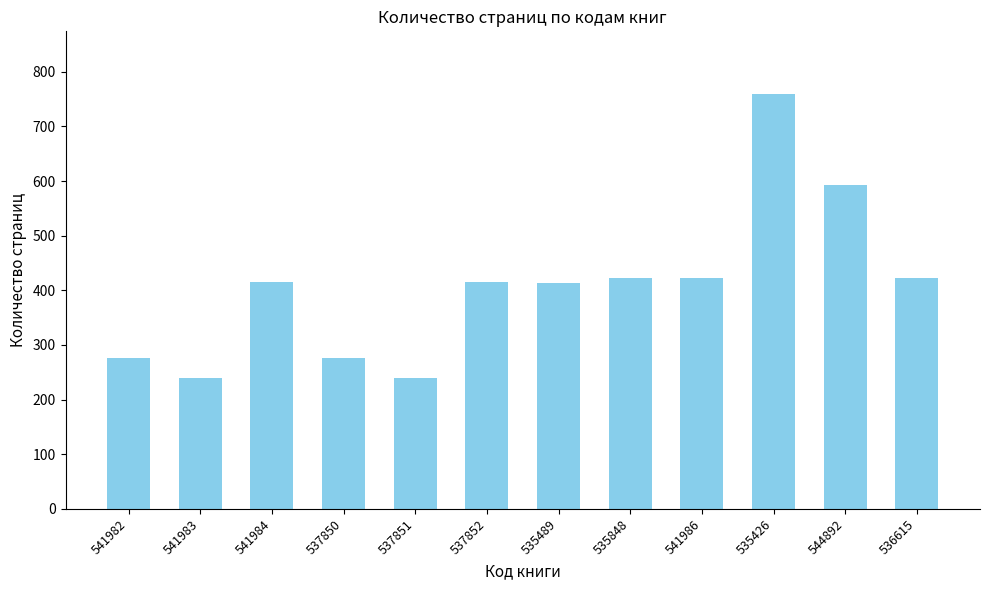

Between 541986 and 541984, which is larger?

541986